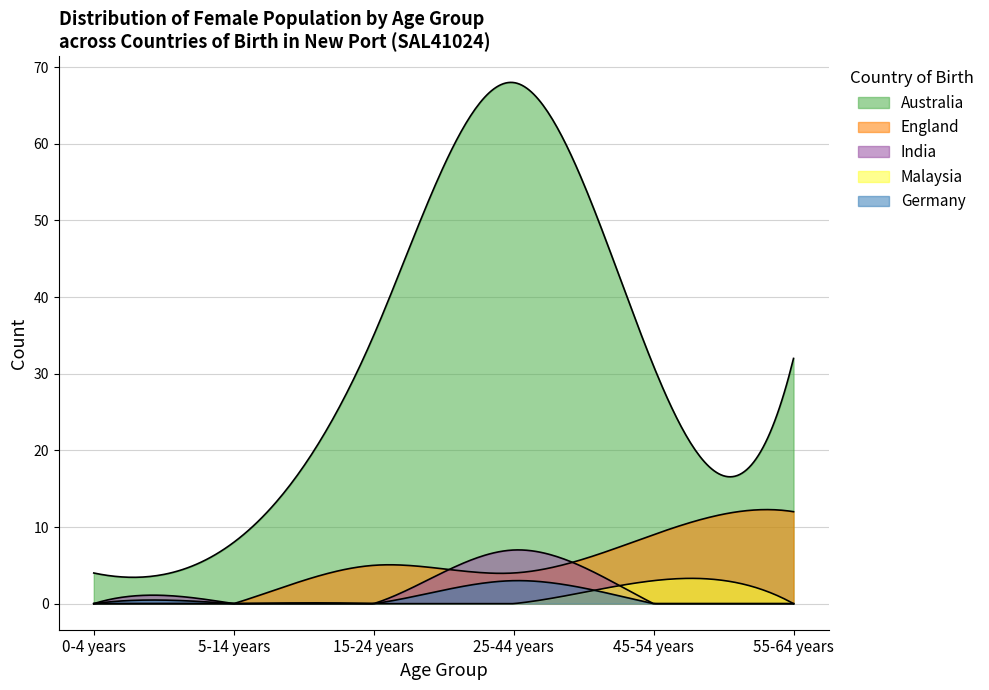

The value of 0-4 years at Ireland is -2. True or false?

False